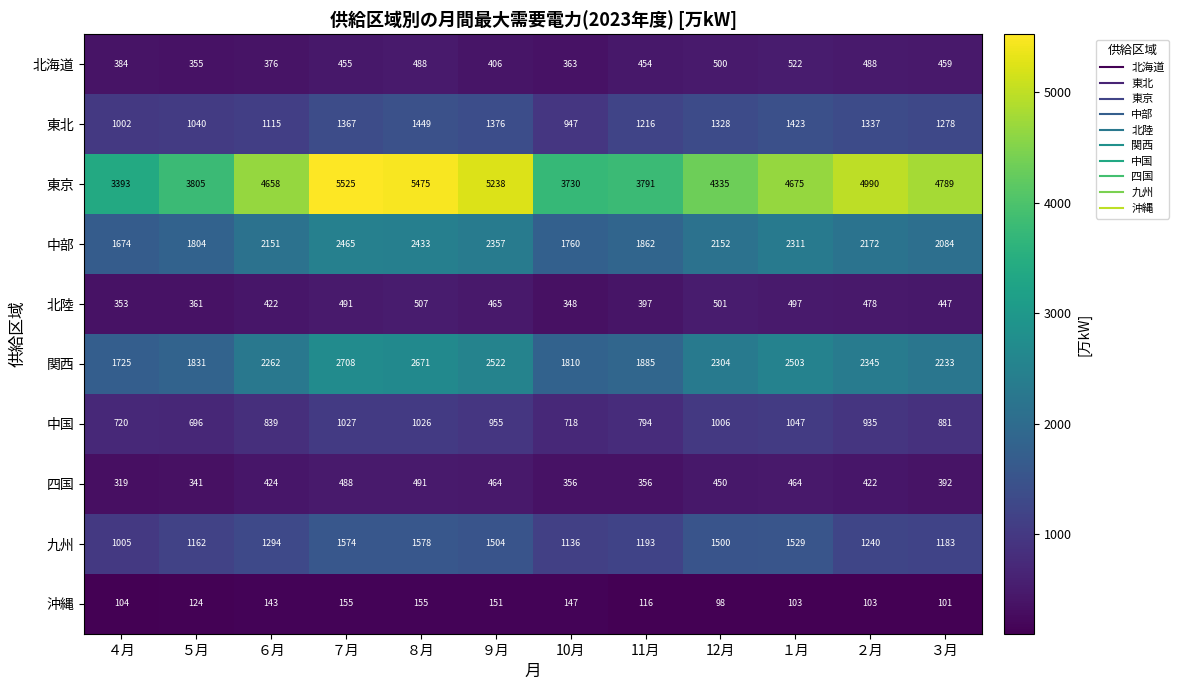

What is the minimum value shown in the chart?

98